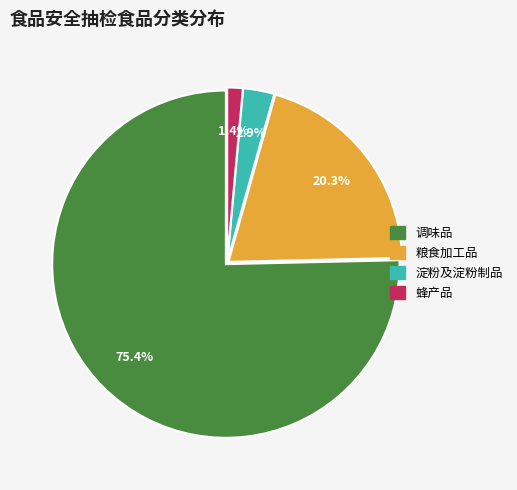

To the nearest percent, what is the difference between the 淀粉及淀粉制品 and 粮食加工品 slice percentages?

17%